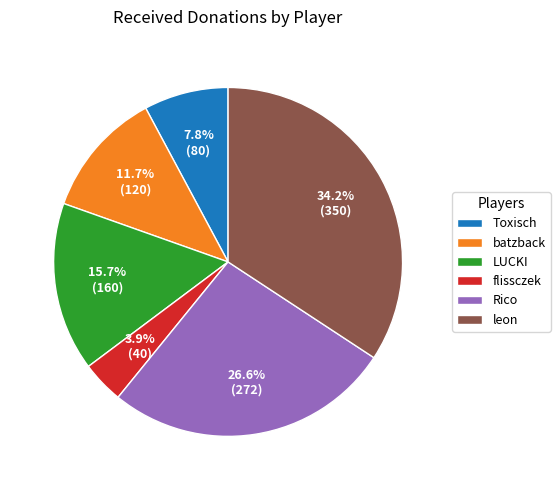

Is it true that batzback is 12% of the pie?

True